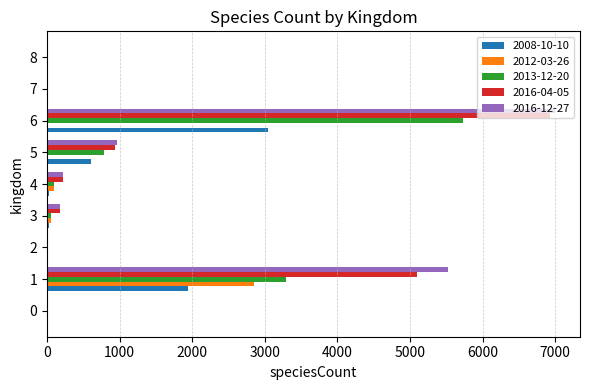

At which category is the sum across all series the highest?

6